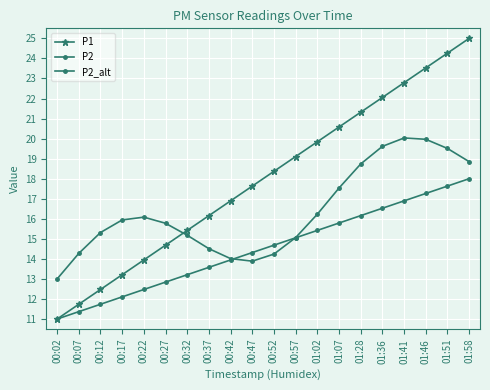

Reading right to left, list all the values displayed in this chart.

P1: 01:58=25.0	01:51=24.3	01:46=23.5	01:41=22.8	01:36=22.1	01:28=21.3	01:07=20.6	01:02=19.8	00:57=19.1	00:52=18.4	00:47=17.6	00:42=16.9	00:37=16.2	00:32=15.4	00:27=14.7	00:22=13.9	00:17=13.2	00:12=12.5	00:07=11.7	00:02=11.0
P2: 01:58=18.0	01:51=17.6	01:46=17.3	01:41=16.9	01:36=16.5	01:28=16.2	01:07=15.8	01:02=15.4	00:57=15.1	00:52=14.7	00:47=14.3	00:42=13.9	00:37=13.6	00:32=13.2	00:27=12.8	00:22=12.5	00:17=12.1	00:12=11.7	00:07=11.4	00:02=11.0
P2_alt: 01:58=18.8	01:51=19.5	01:46=20.0	01:41=20.0	01:36=19.6	01:28=18.7	01:07=17.5	01:02=16.2	00:57=15.1	00:52=14.2	00:47=13.9	00:42=14.0	00:37=14.5	00:32=15.2	00:27=15.8	00:22=16.1	00:17=15.9	00:12=15.3	00:07=14.3	00:02=13.0